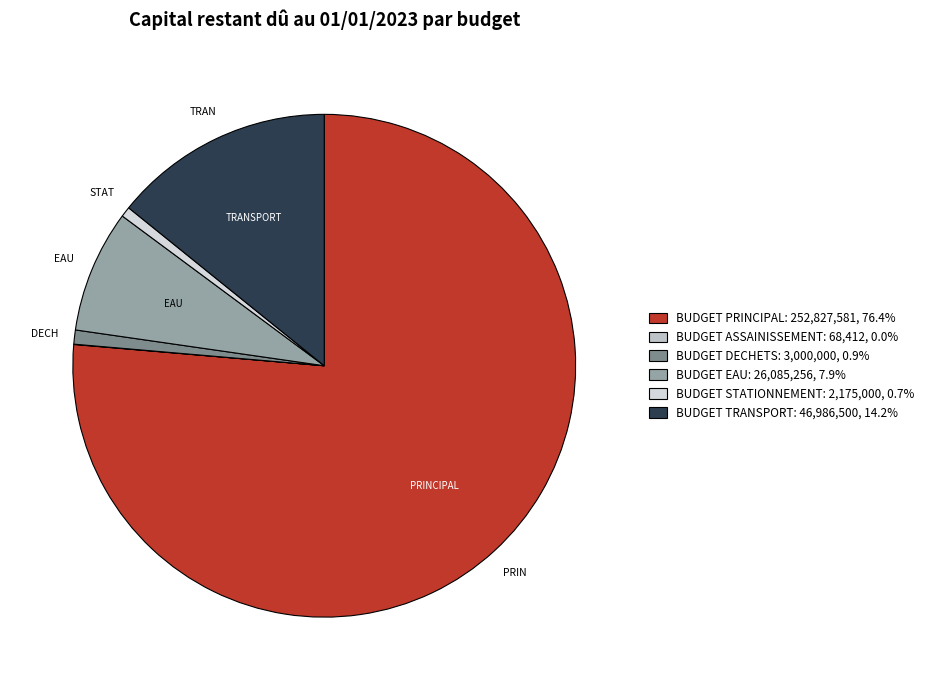

True or false: BUDGET STATIONNEMENT accounts for 11% of the total.

False